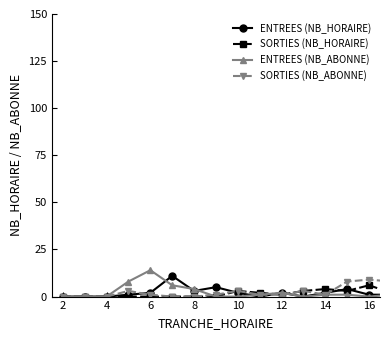

How many lines are shown in the chart?

4